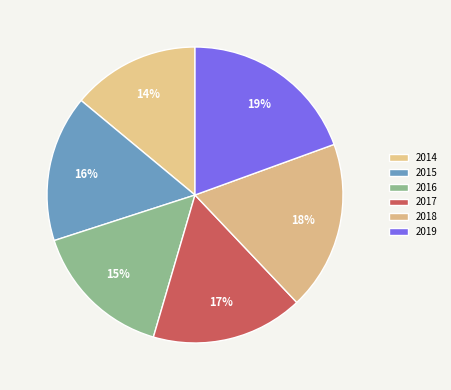

How many slices are in this pie chart?

6